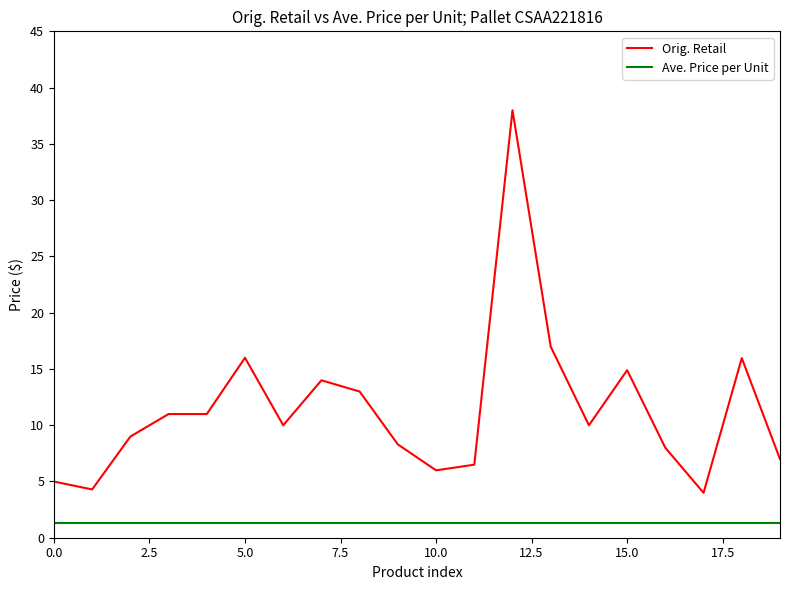

Which series has the largest range (max minus min)?

Orig. Retail